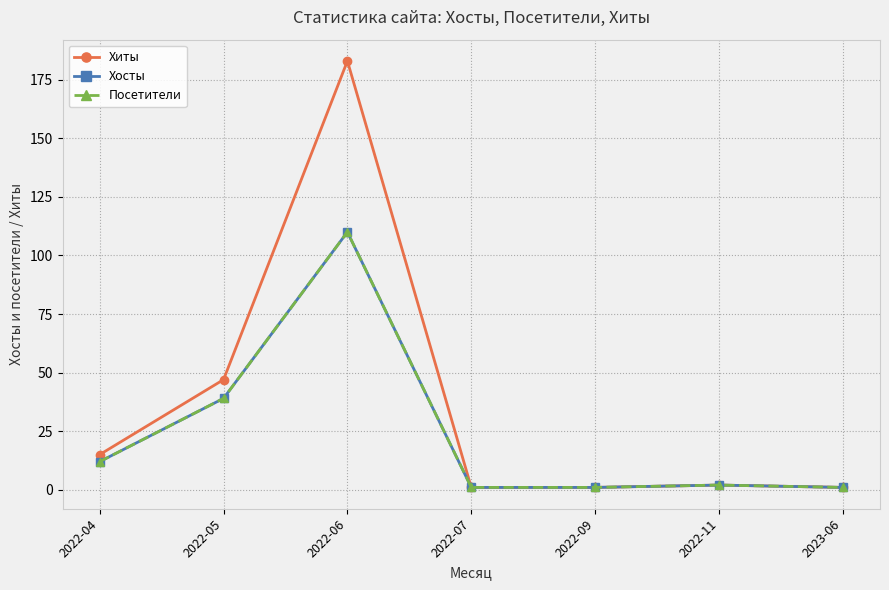

What is the spread (max minus min) of values at 2022-06?

73